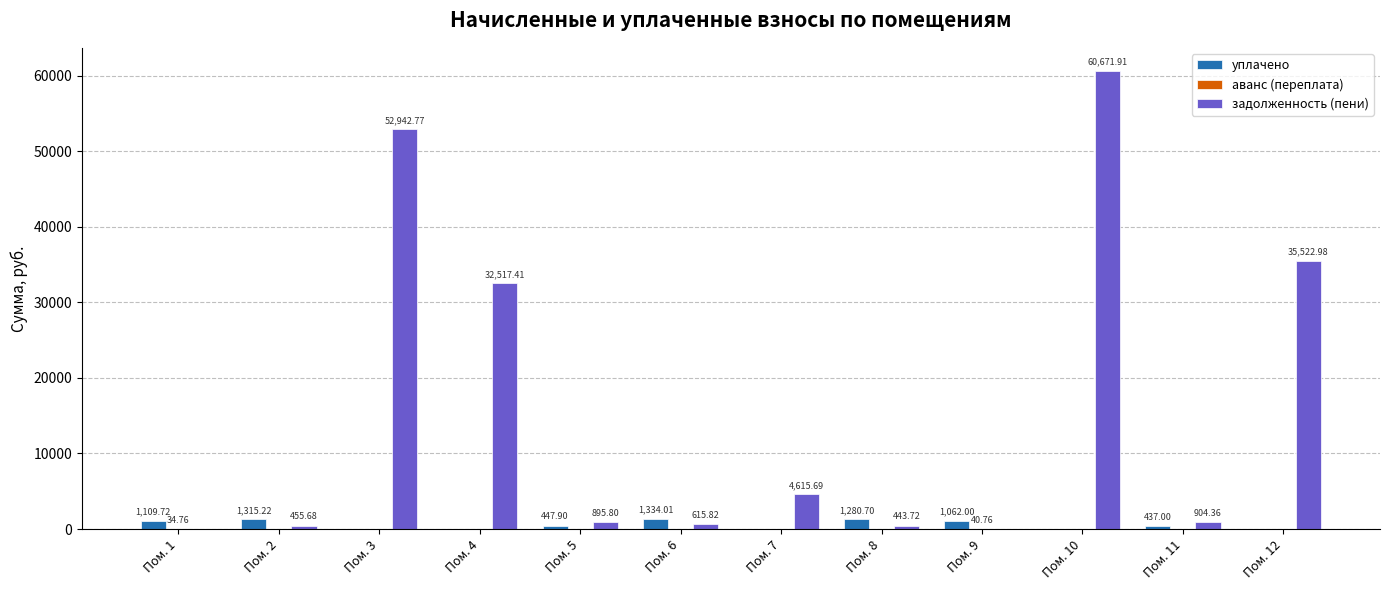

Is the value of уплачено at Пом. 2 greater than the value of задолженность (пени) at Пом. 2?

Yes